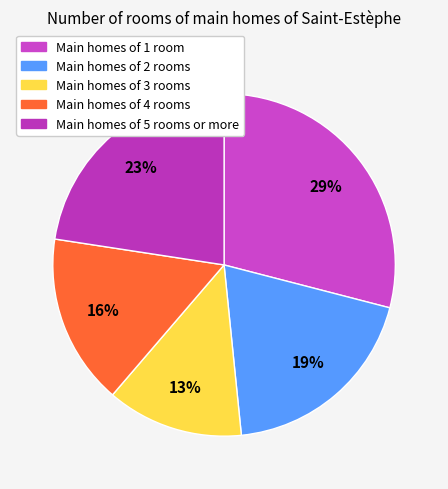

Count the number of slices in the pie.

5